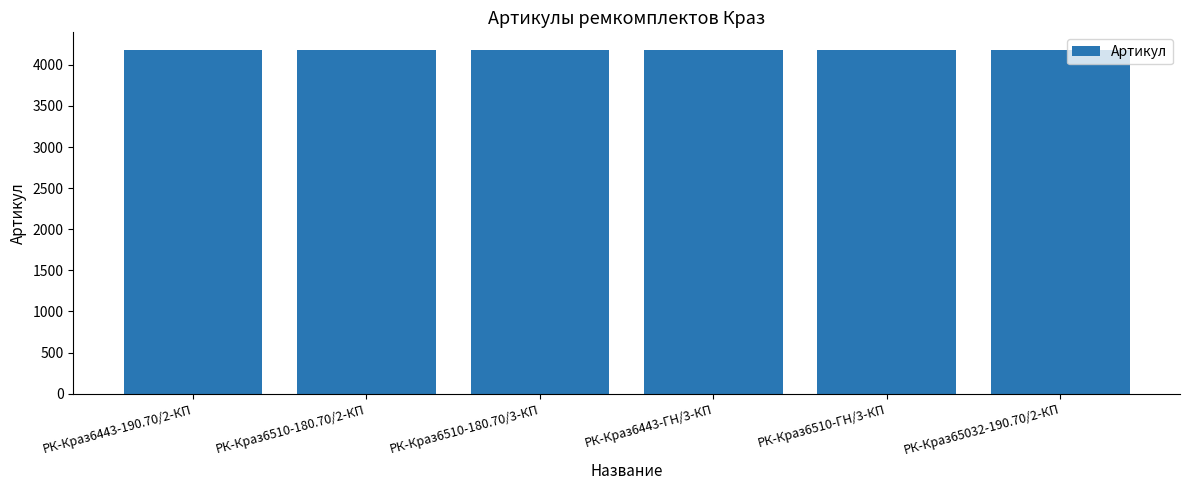

What is the ratio of the value at РК-Краз6510-180.70/2-КП to the value at РК-Краз6510-180.70/3-КП?

1.0